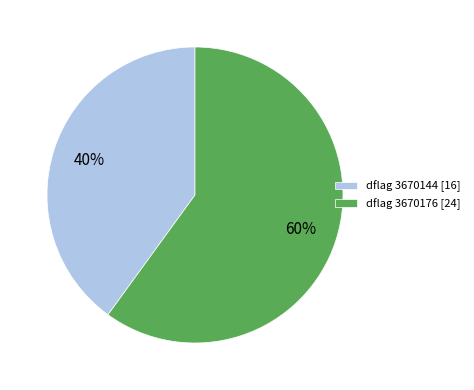

Which slice is the smallest?

dflag 3670144 [16]